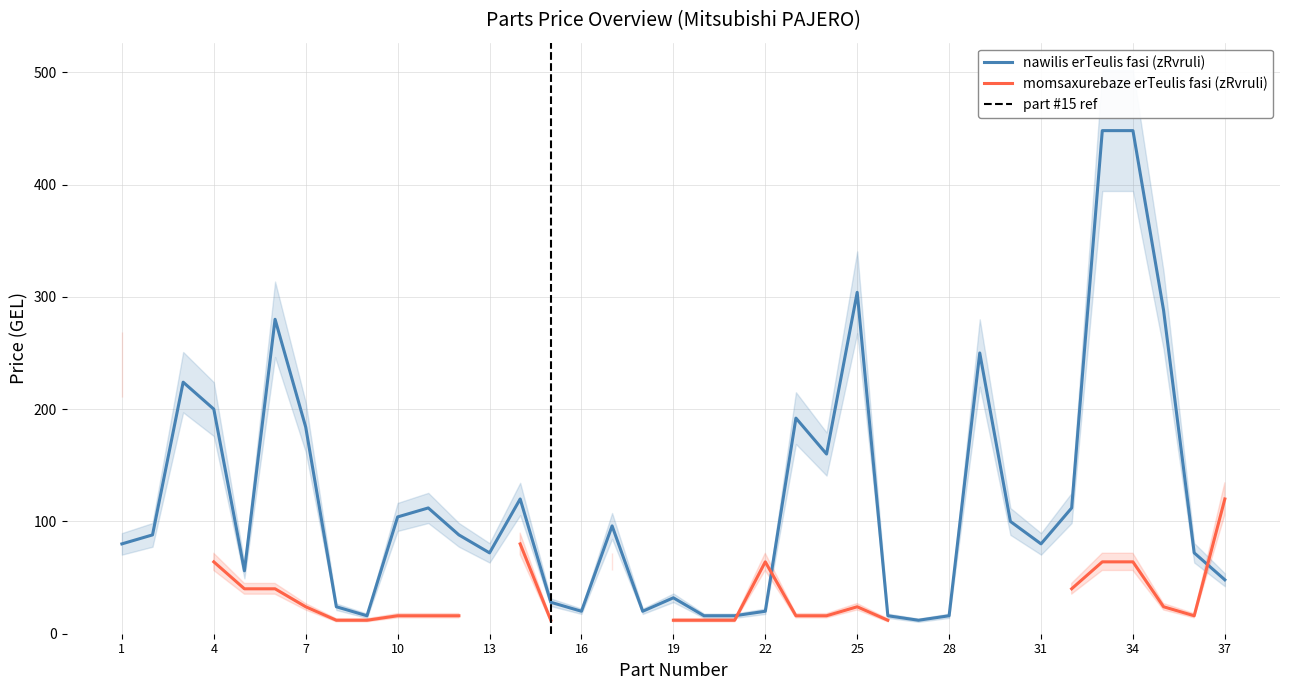

How many values are below 88?

18